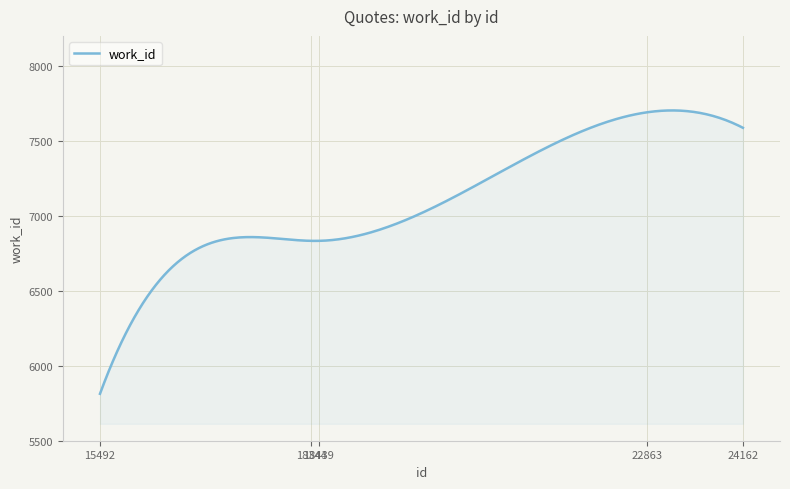

What is the maximum value shown in the chart?

7702.8